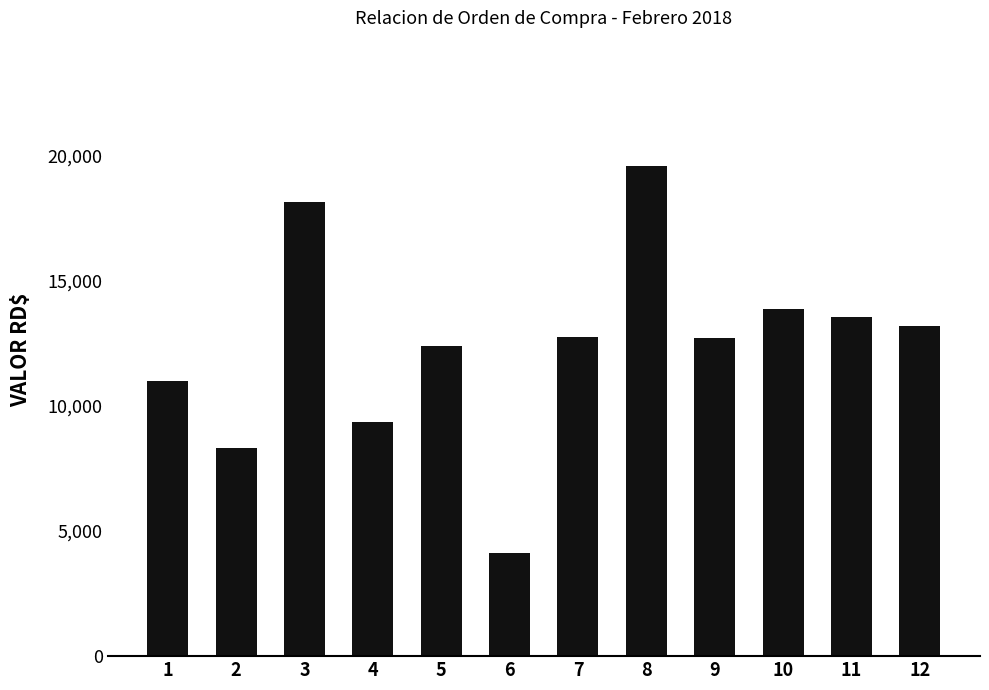

What is the change in value from 1 to 12?

+2204.9